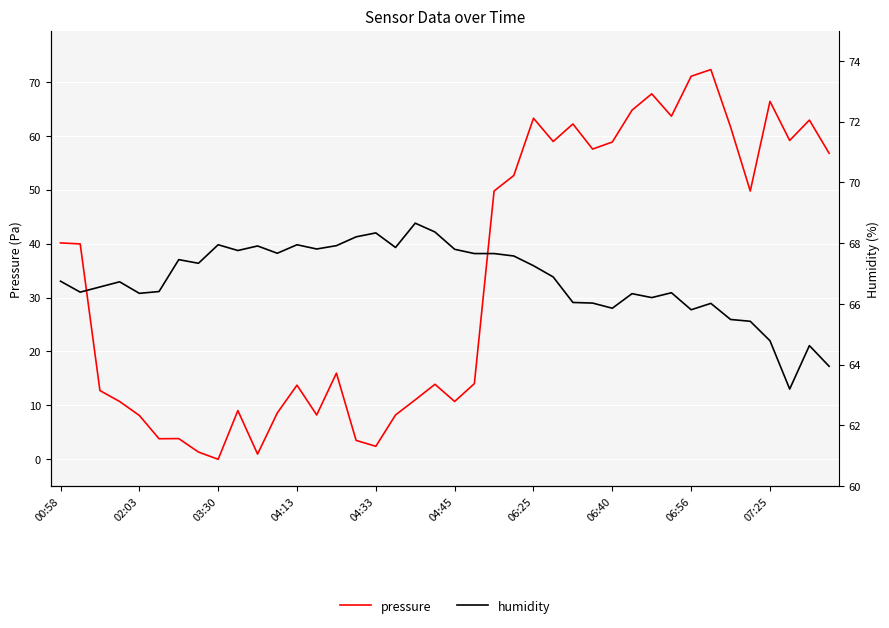

How many lines are shown in the chart?

2